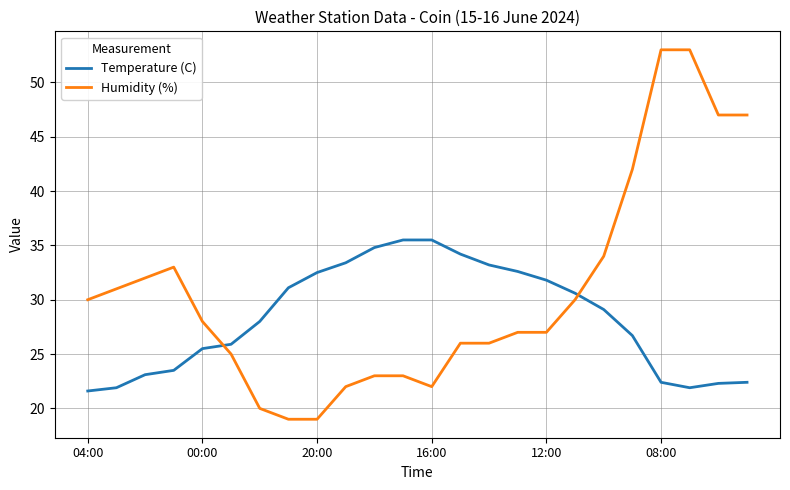

True or false: Temperature (C) and Humidity (%) cross at least once.

True